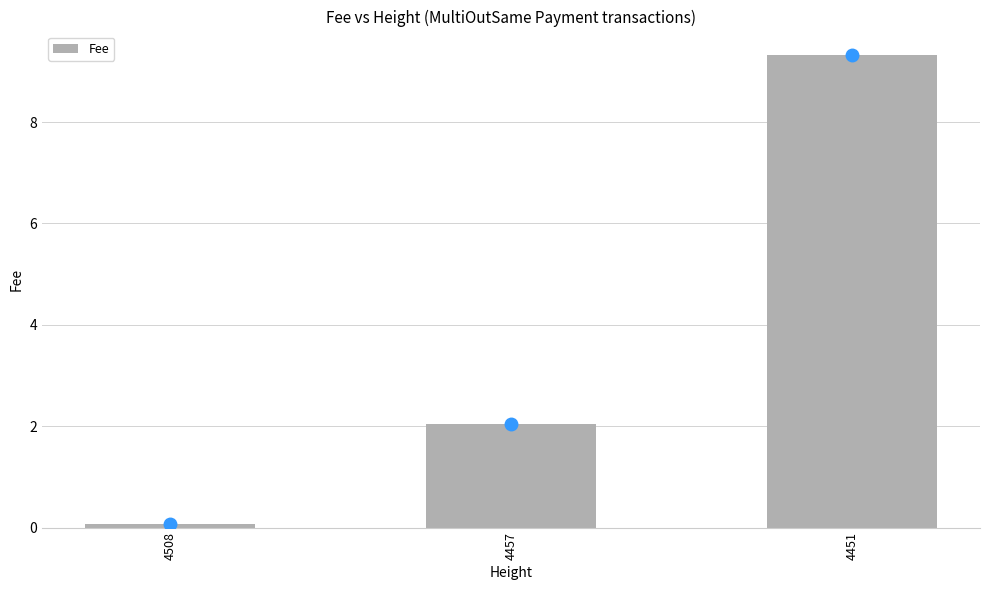

Reading left to right, what are all the values shown in this chart?

0.1	2.0	9.3